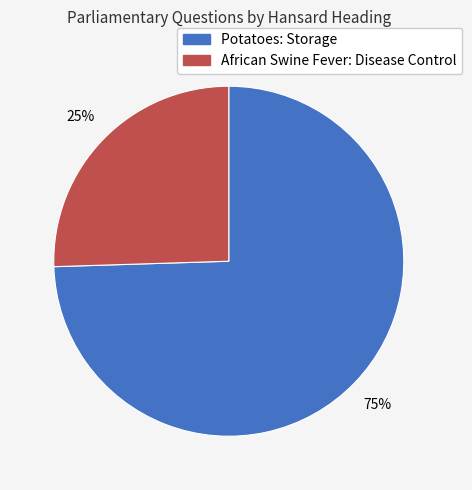

Is the sum of African Swine Fever: Disease Control and Potatoes: Storage greater than half?

Yes